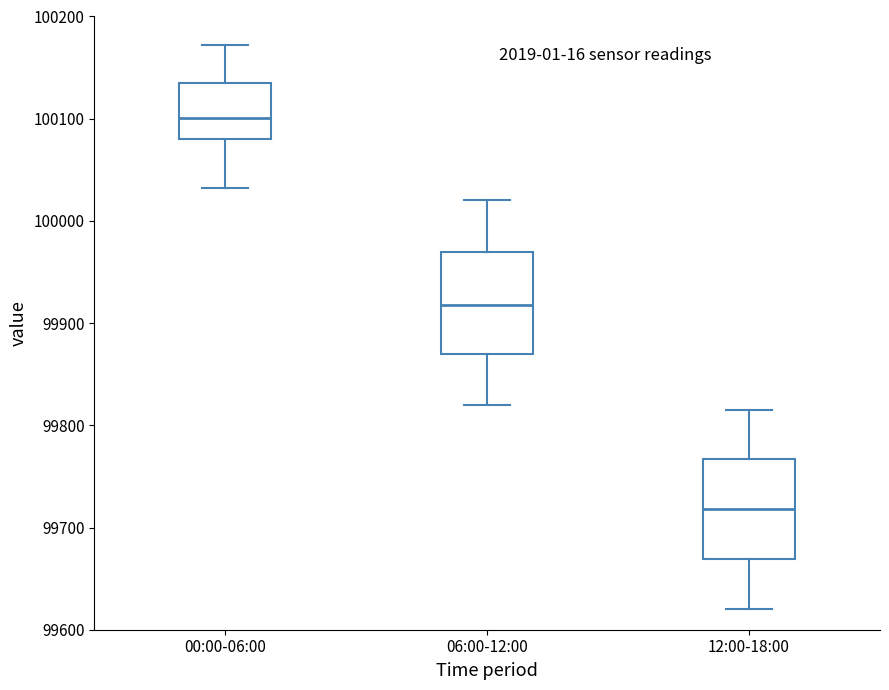

Where does the lower whisker of the box for 12:00-18:00 end on the y-axis? The values are not printed on the chart, so give them approximately, as read against the axis.

99620